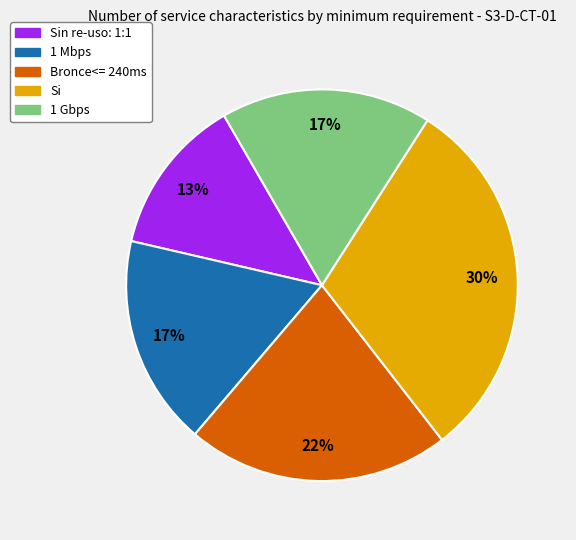

What is the largest slice in the pie chart?

Si